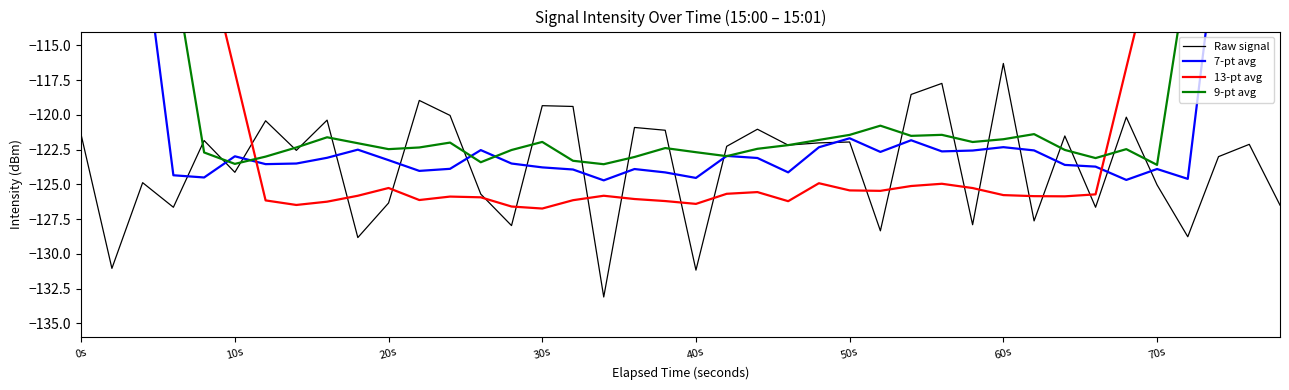

What is the minimum value for Raw signal?

-133.1